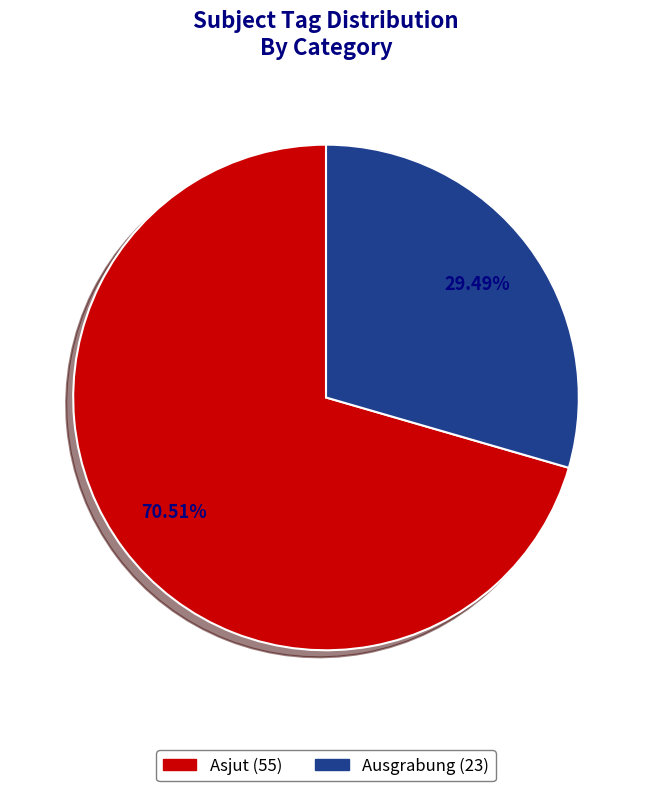

Which slice is the largest?

Asjut